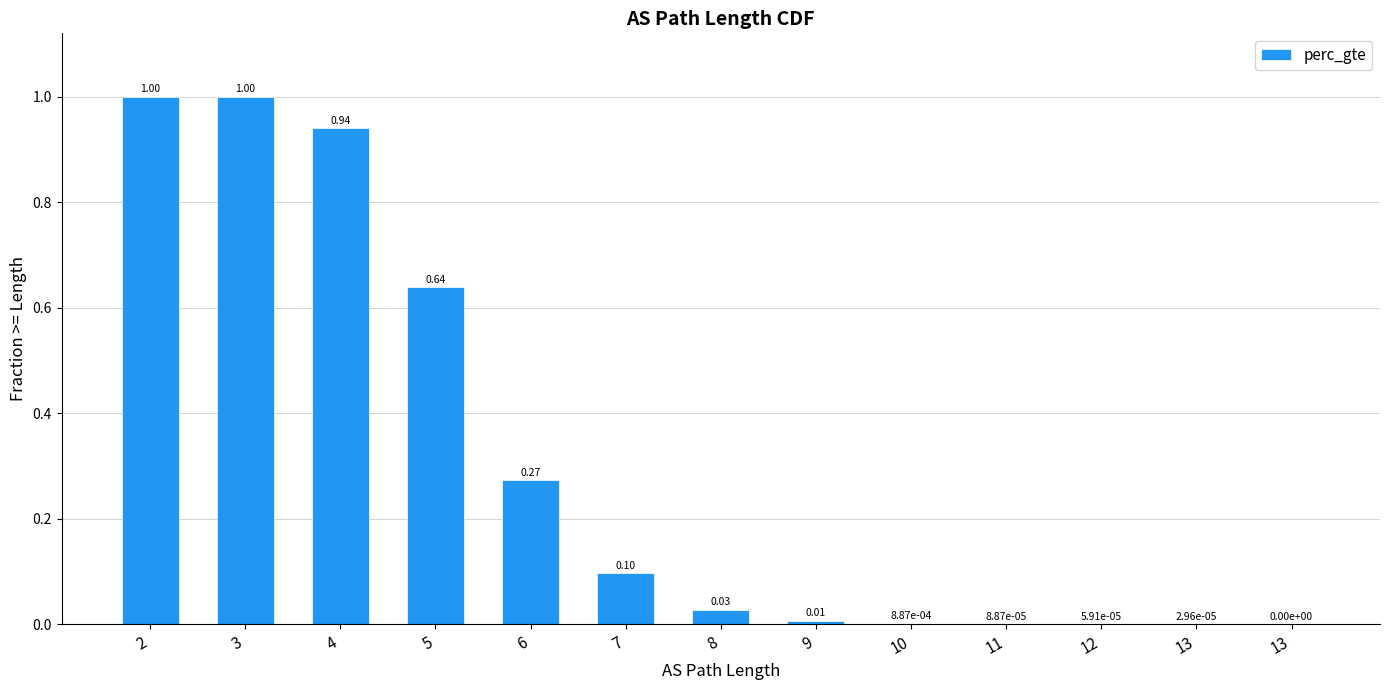

Rank the categories by value from lowest to highest.

13, 13, 12, 11, 10, 9, 8, 7, 6, 5, 4, 3, 2